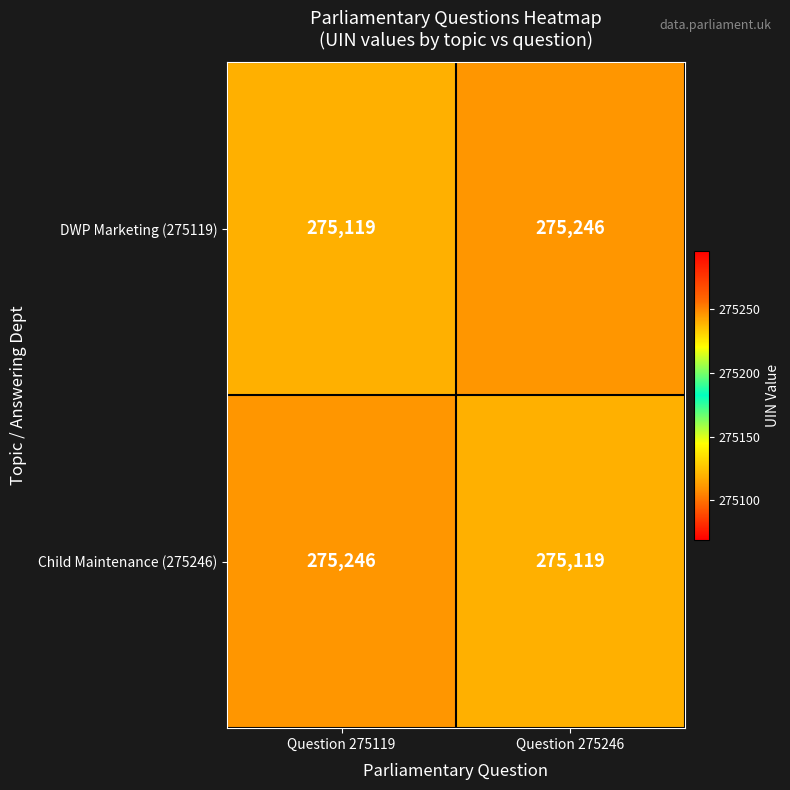

What is the spread (max minus min) of values at Question 275246?

127